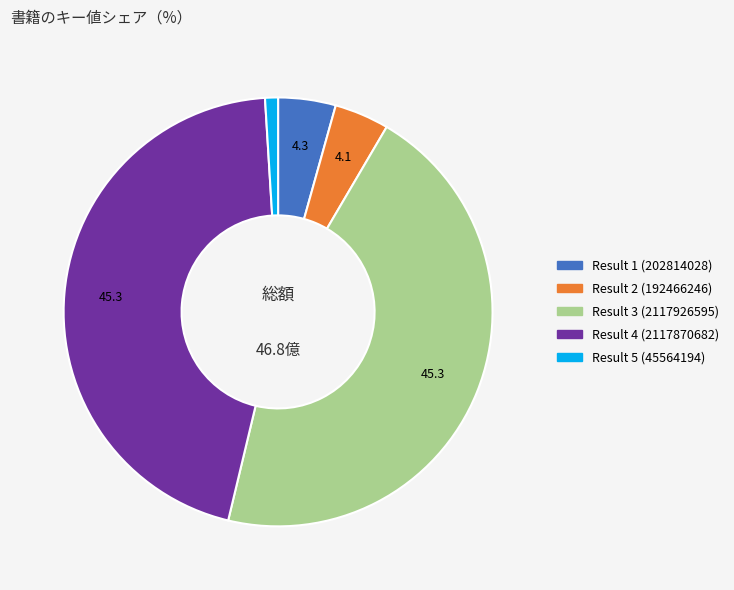

True or false: Result 2 (192466246) accounts for 17% of the total.

False